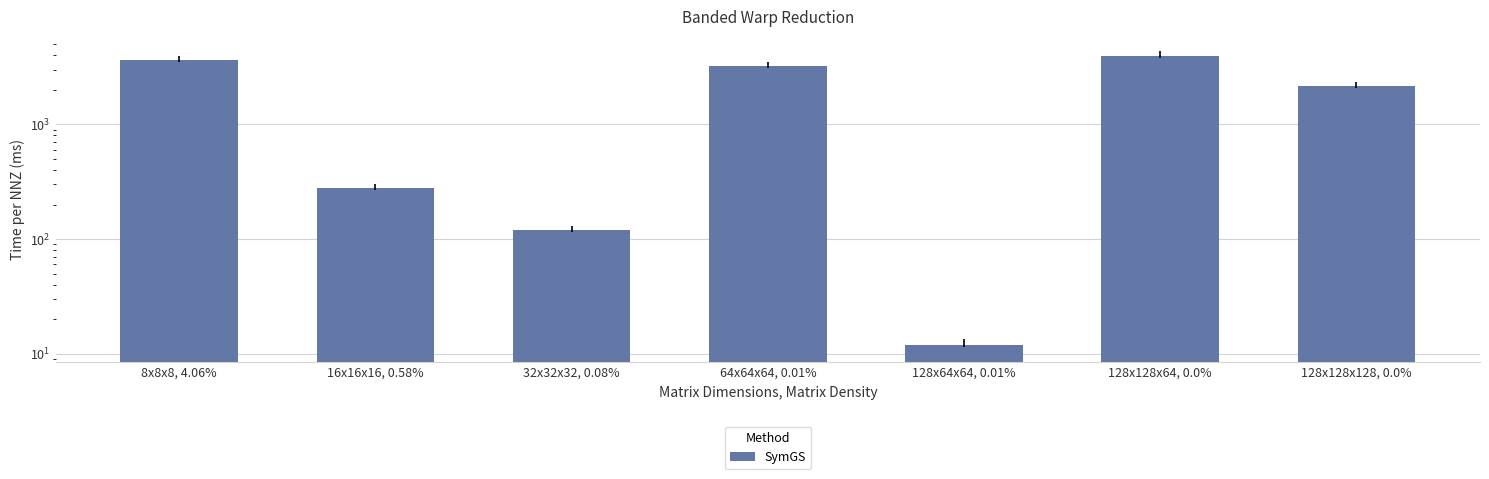

What is the average value?

1904.9